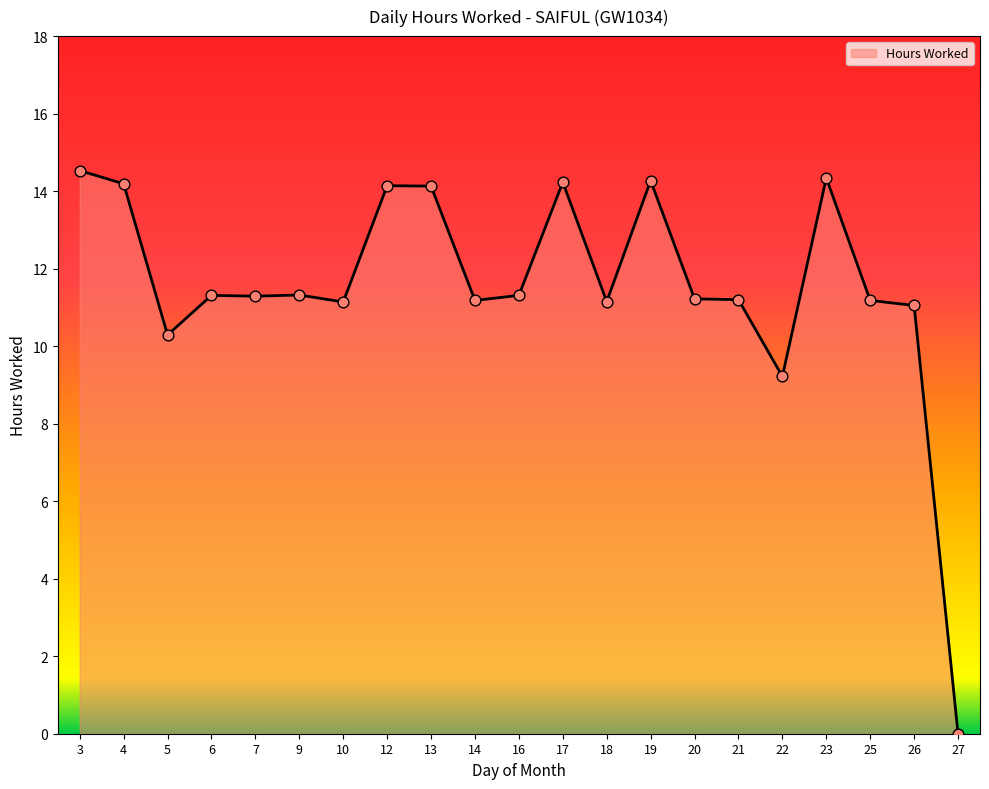

Approximately how many times larger is the value at 7 compared to 5?

1.1